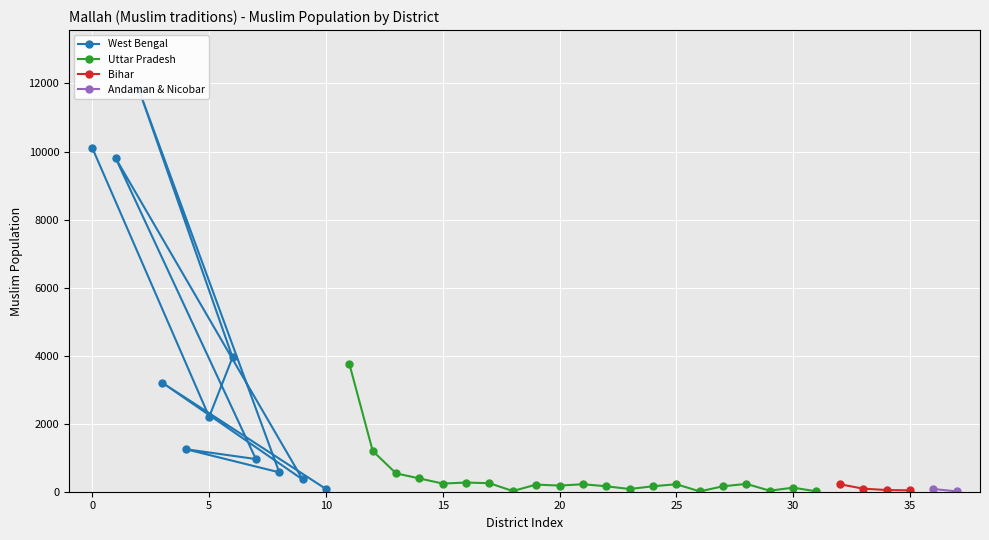

True or false: Uttar Pradesh has more than 2 points higher than both neighbors.

True